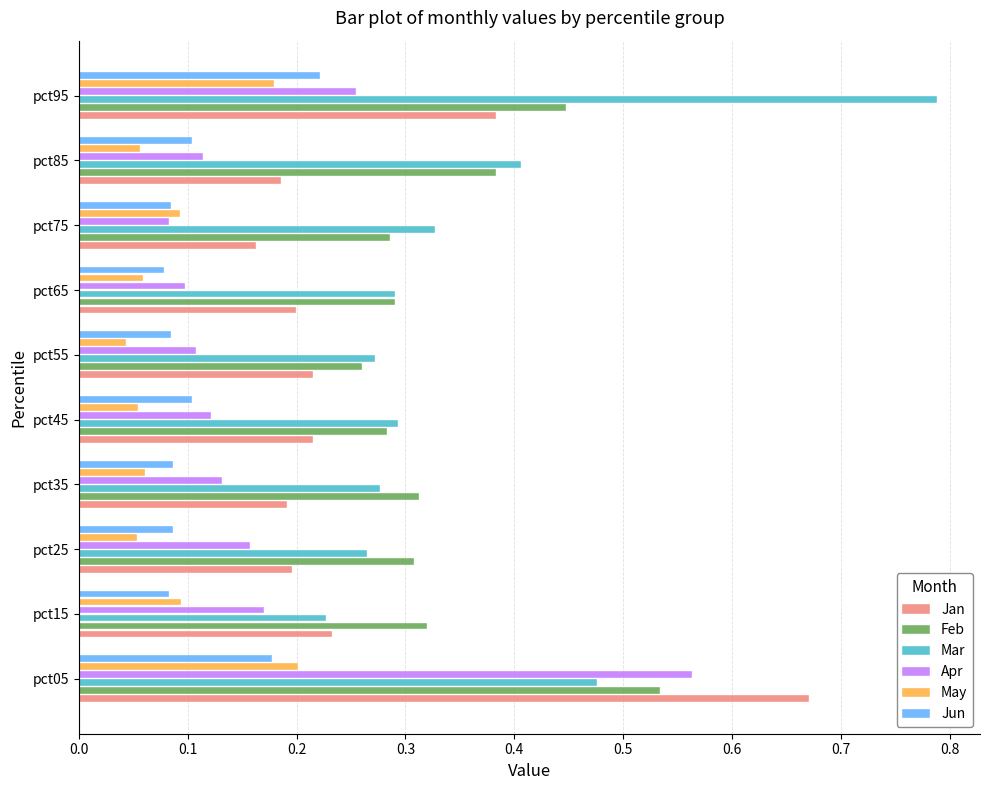

How many Mar values are between 0 and 1?

10